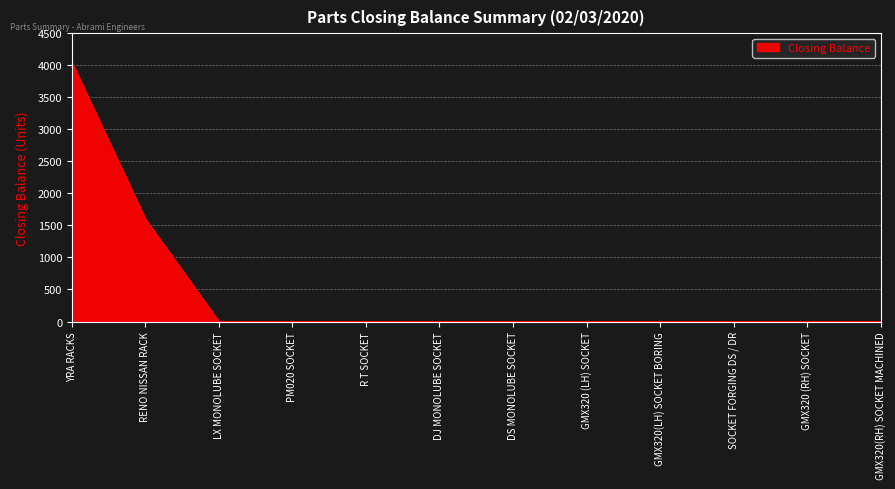

The value at GMX320(RH) SOCKET MACHINED is 0. True or false?

True